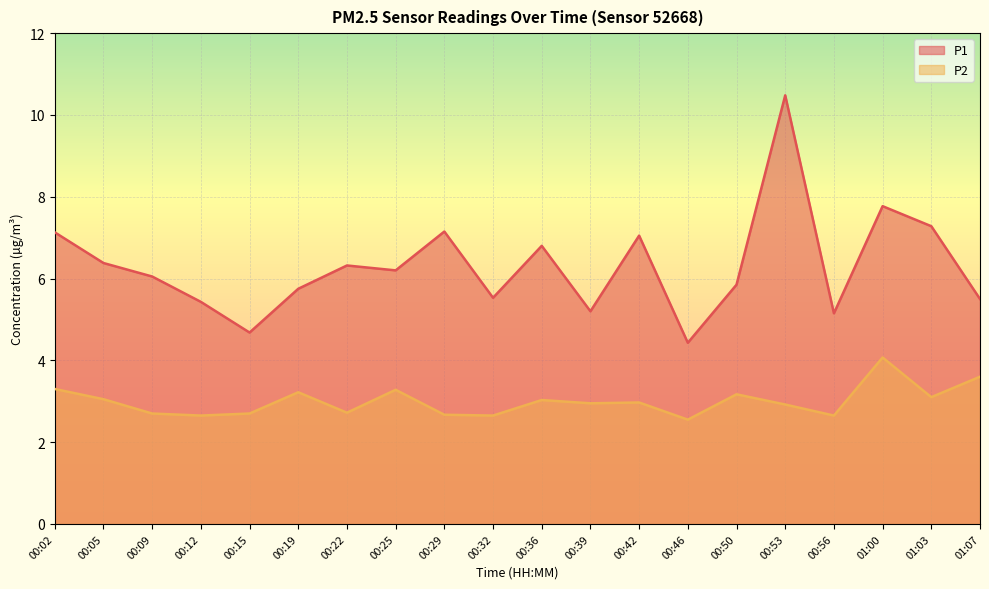

In P1, how many points are lower than both neighbors (excluding endpoints)?

6